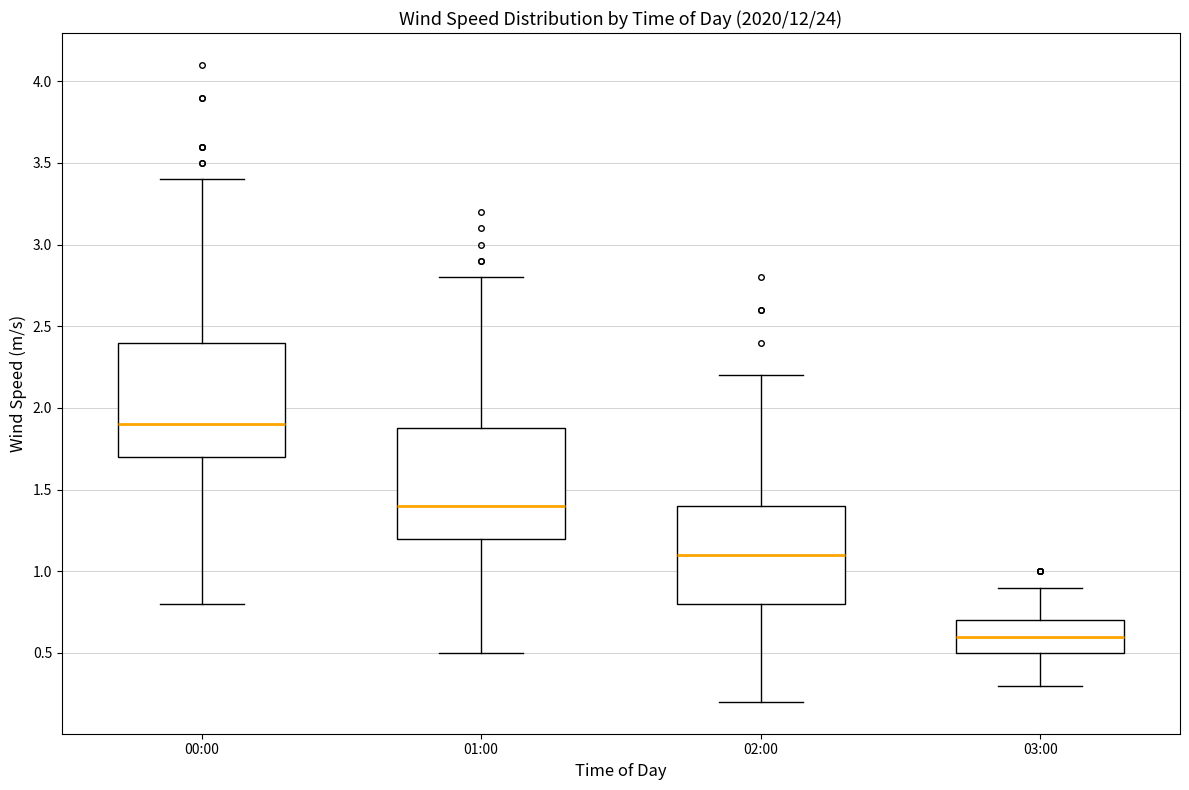

Reading left to right, read every box against the y-axis: the position of its median line, the range the box covers, and the ends of its whiskers. The values are not printed on the chart, so give them approximately, as read against the axis.

00:00: median 1.9, box 1.7 to 2.4, whiskers 0.8 to 3.4
01:00: median 1.4, box 1.2 to 1.9, whiskers 0.5 to 2.8
02:00: median 1.1, box 0.8 to 1.4, whiskers 0.2 to 2.2
03:00: median 0.6, box 0.5 to 0.7, whiskers 0.3 to 0.9